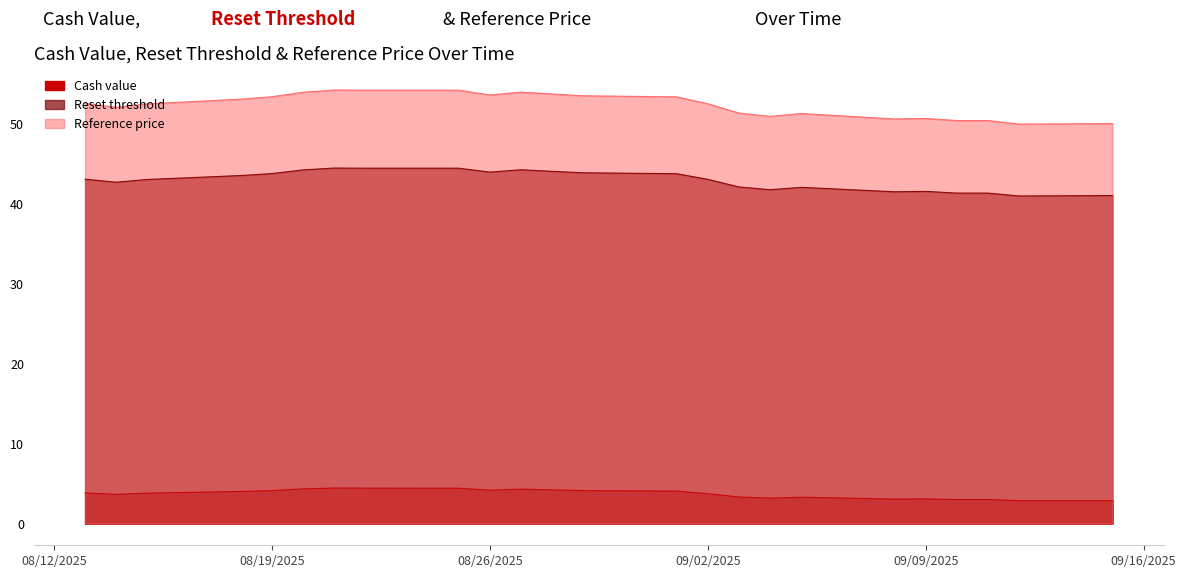

What is the average value of the Reference price series?

52.4